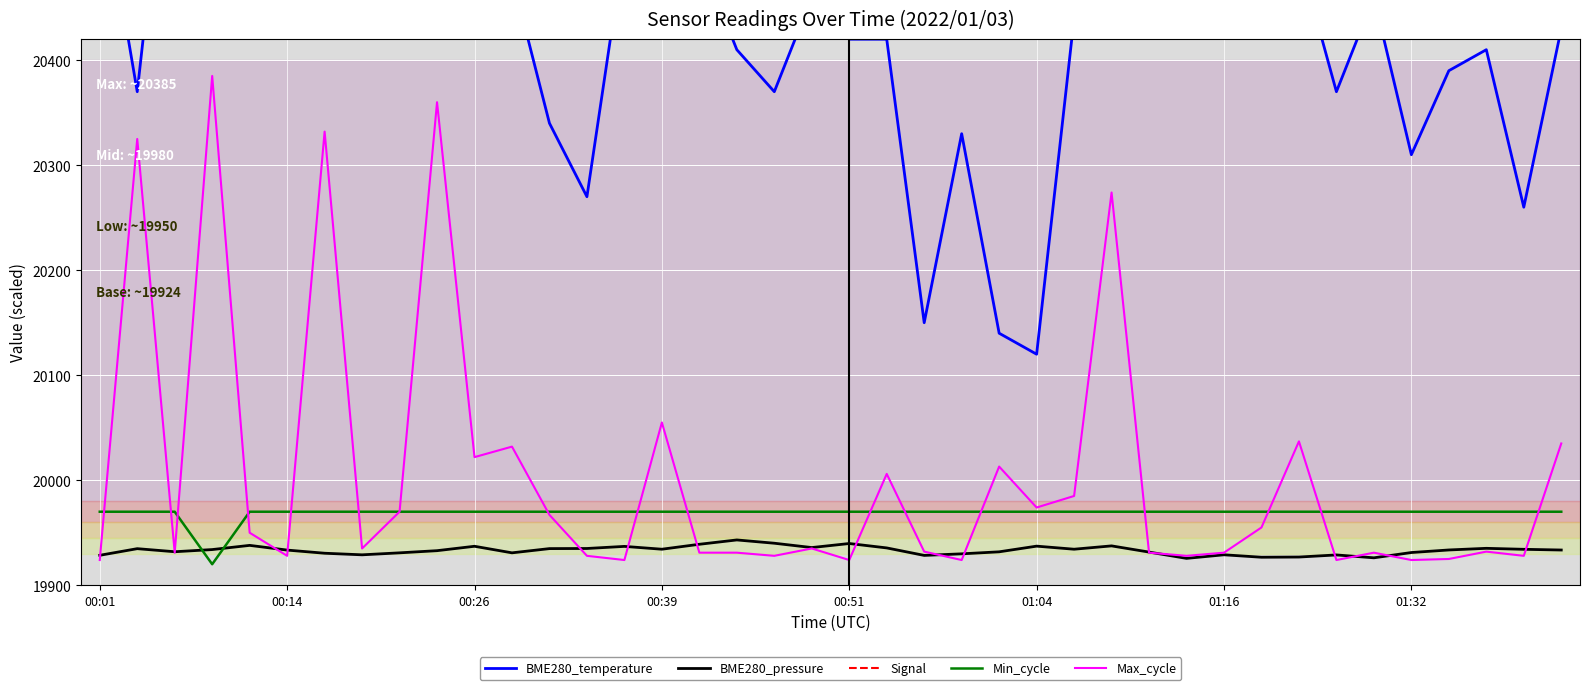

What is the minimum value for BME280_pressure?

19925.6